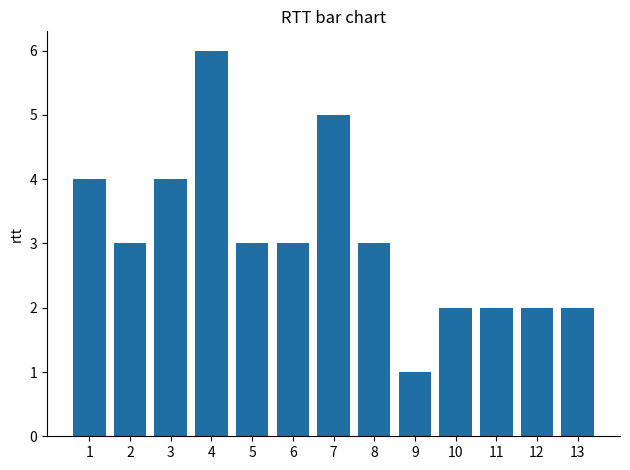

Count the values in the range 2 to 4.

10